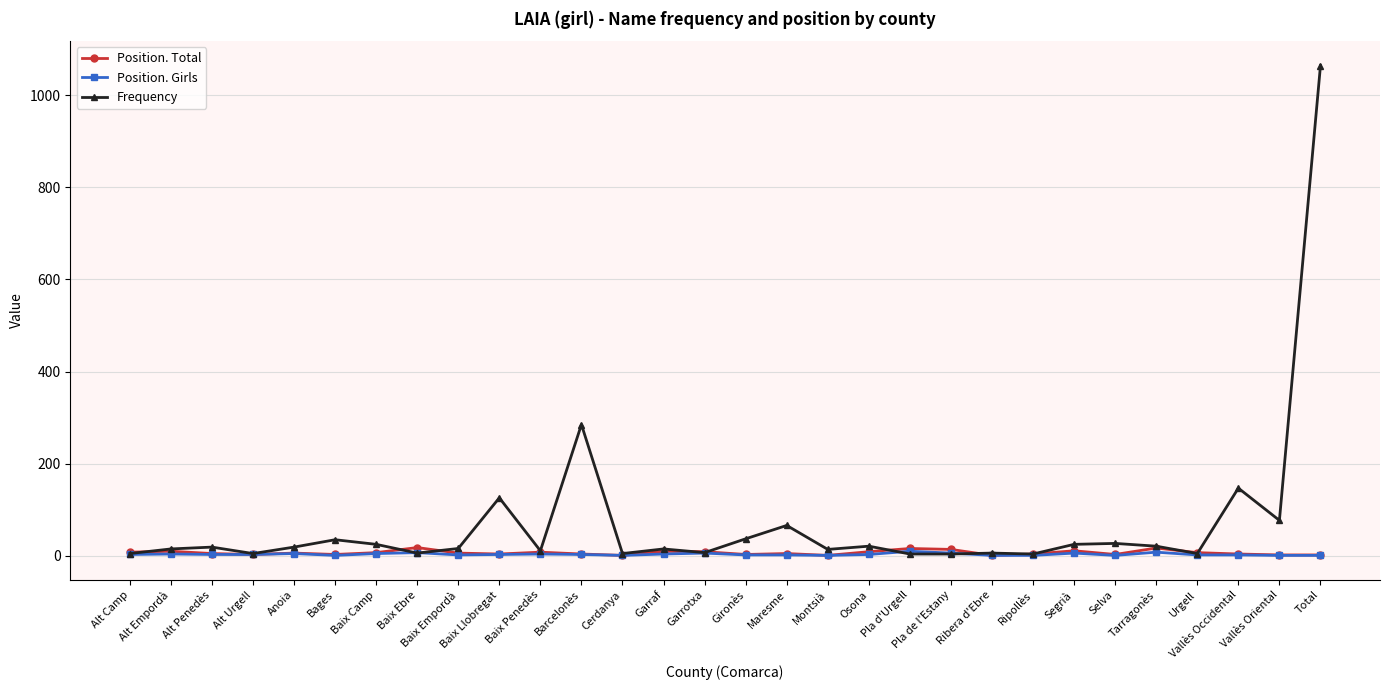

Which series has the widest spread of values?

Frequency